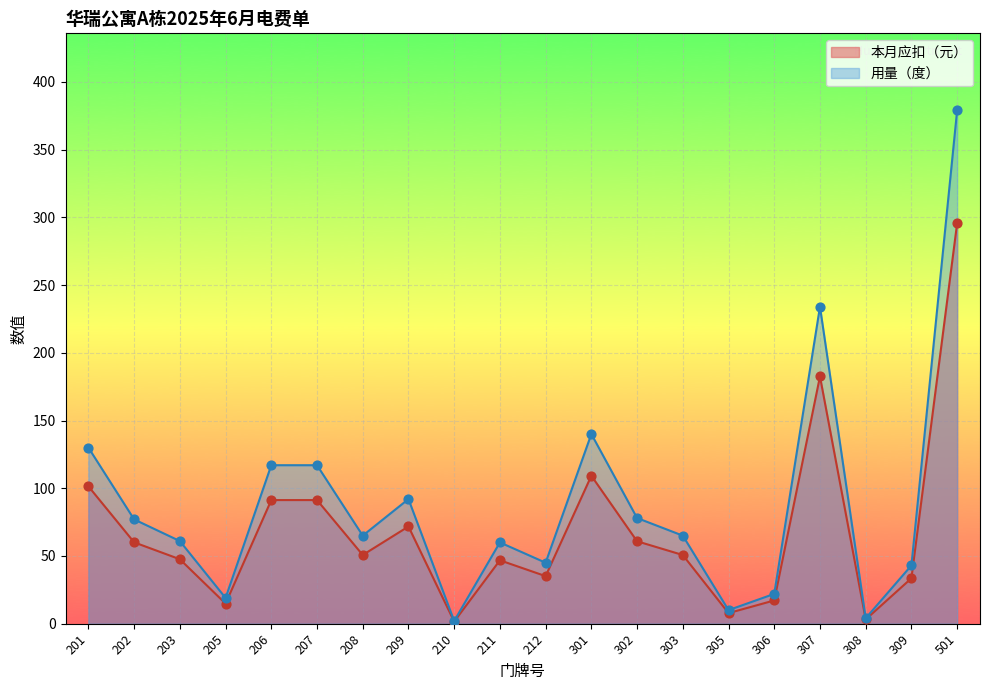

At how many categories does at least one series exceed 40?

15